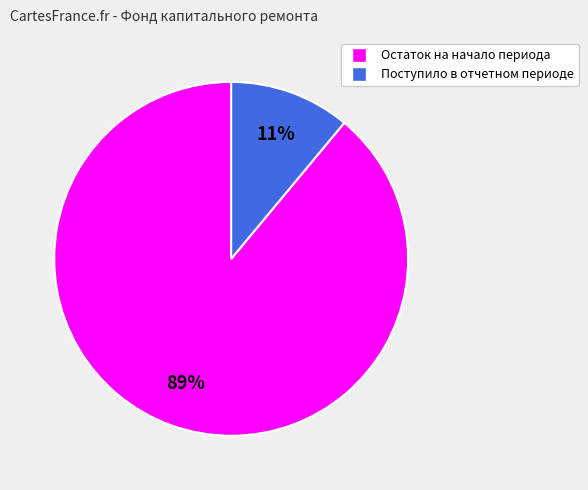

Is it true that Остаток на начало периода is 89% of the pie?

True